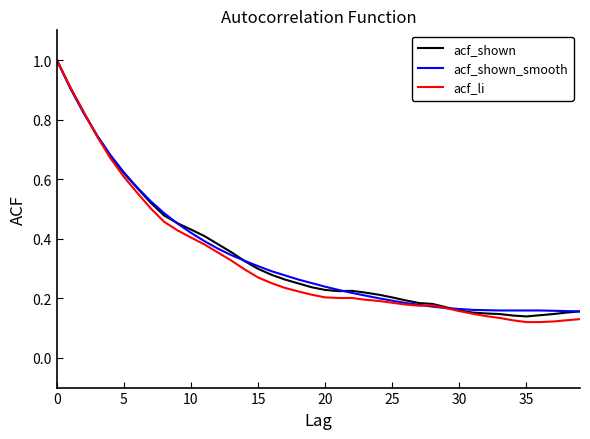

Which series has the widest spread of values?

acf_li